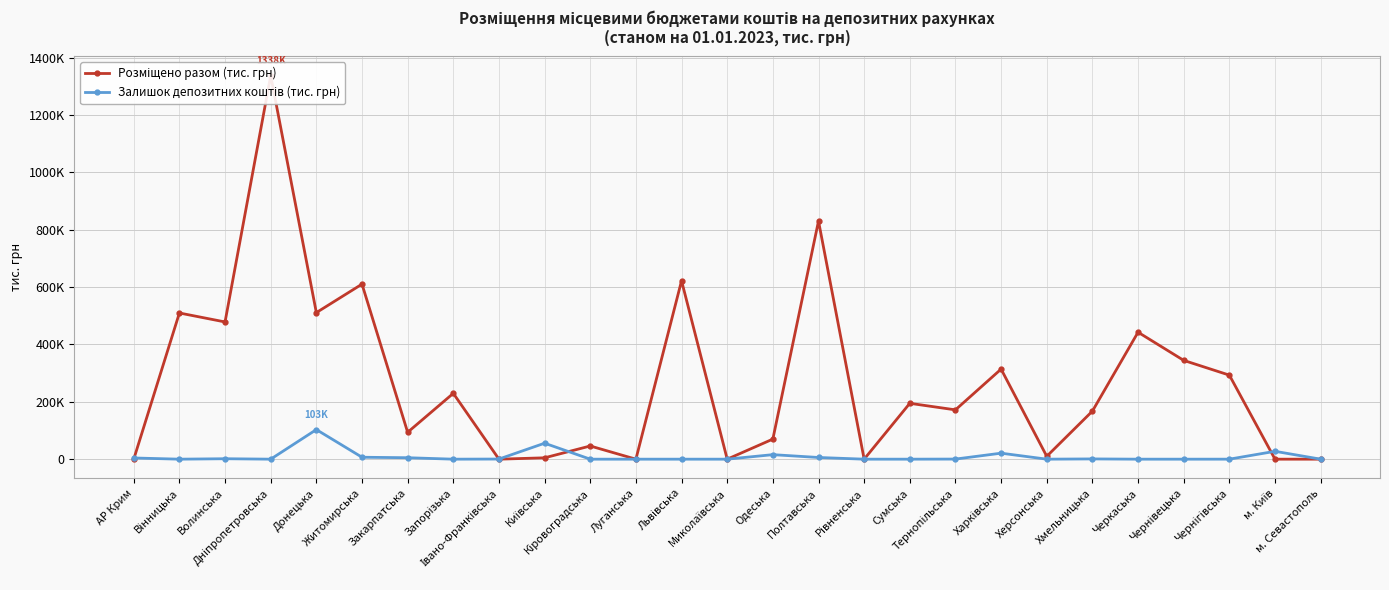

At which category does Розміщено разом (тис. грн) reach its first local peak?

Вінницька